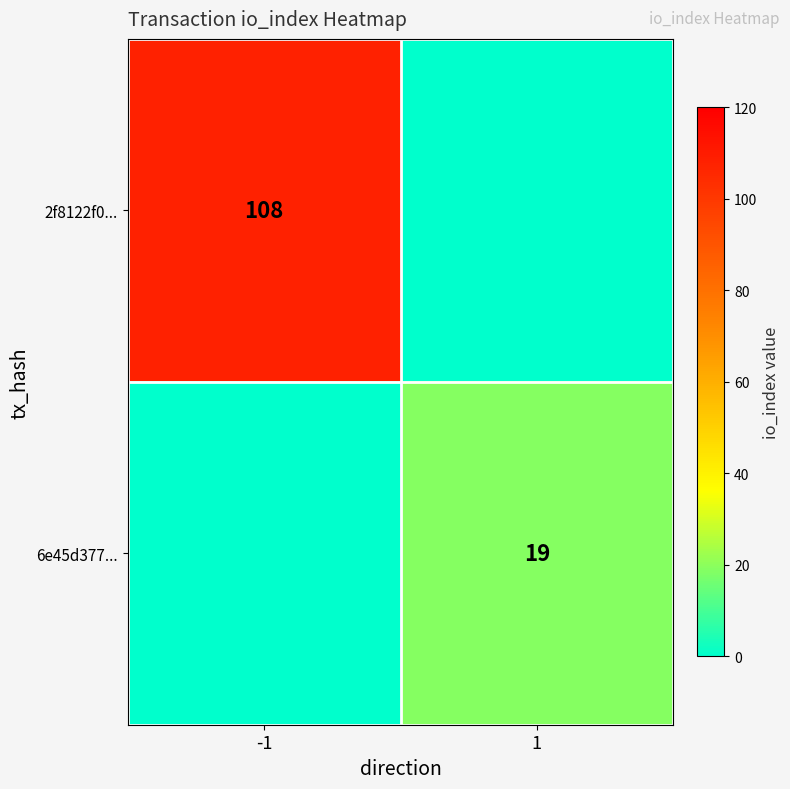

What is the spread (max minus min) of values at -1?

108